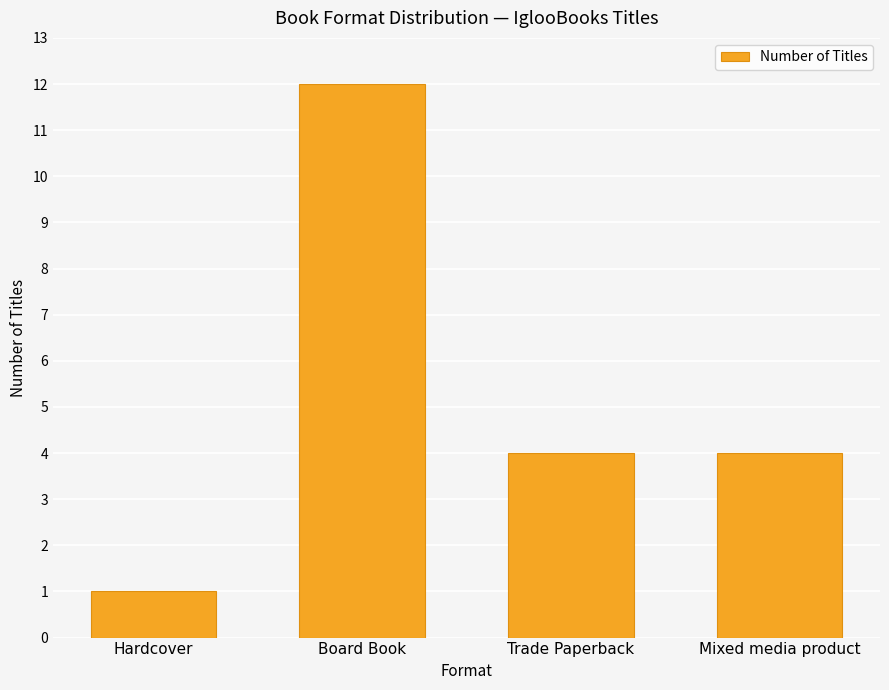

Reading left to right, what are all the values shown in this chart?

1	12	4	4